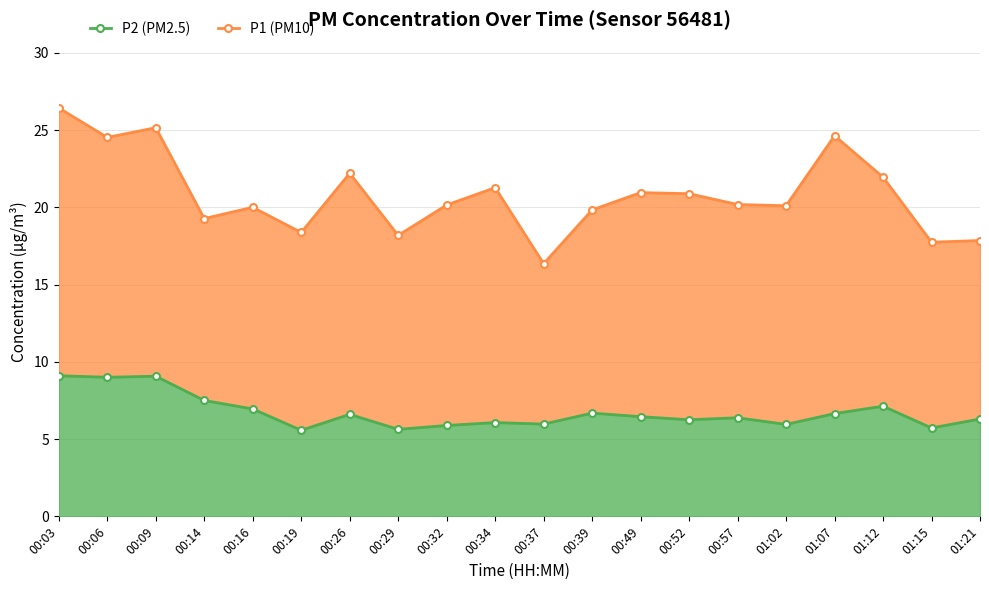

Rank the categories by P2 (PM2.5) value from lowest to highest.

00:19, 00:29, 01:15, 00:32, 01:02, 00:37, 00:34, 00:52, 01:21, 00:57, 00:49, 00:26, 01:07, 00:39, 00:16, 01:12, 00:14, 00:06, 00:09, 00:03